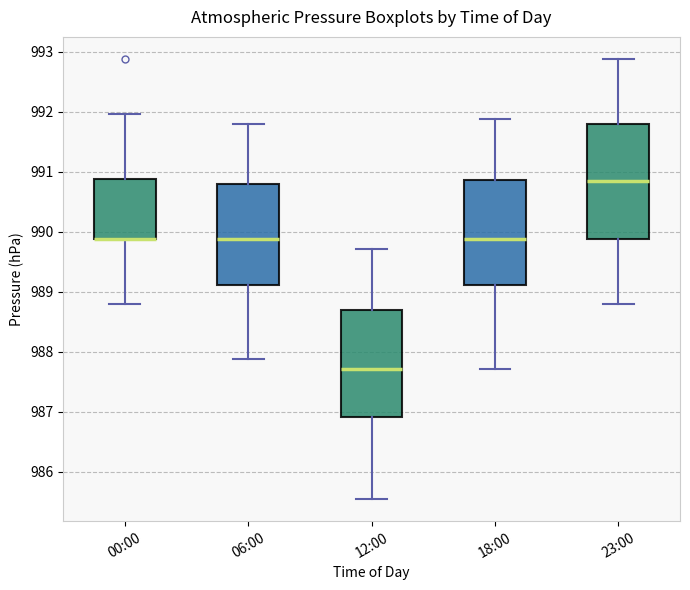

Where is the upper edge of the box for 23:00 on the y-axis? The values are not printed on the chart, so give them approximately, as read against the axis.

991.8